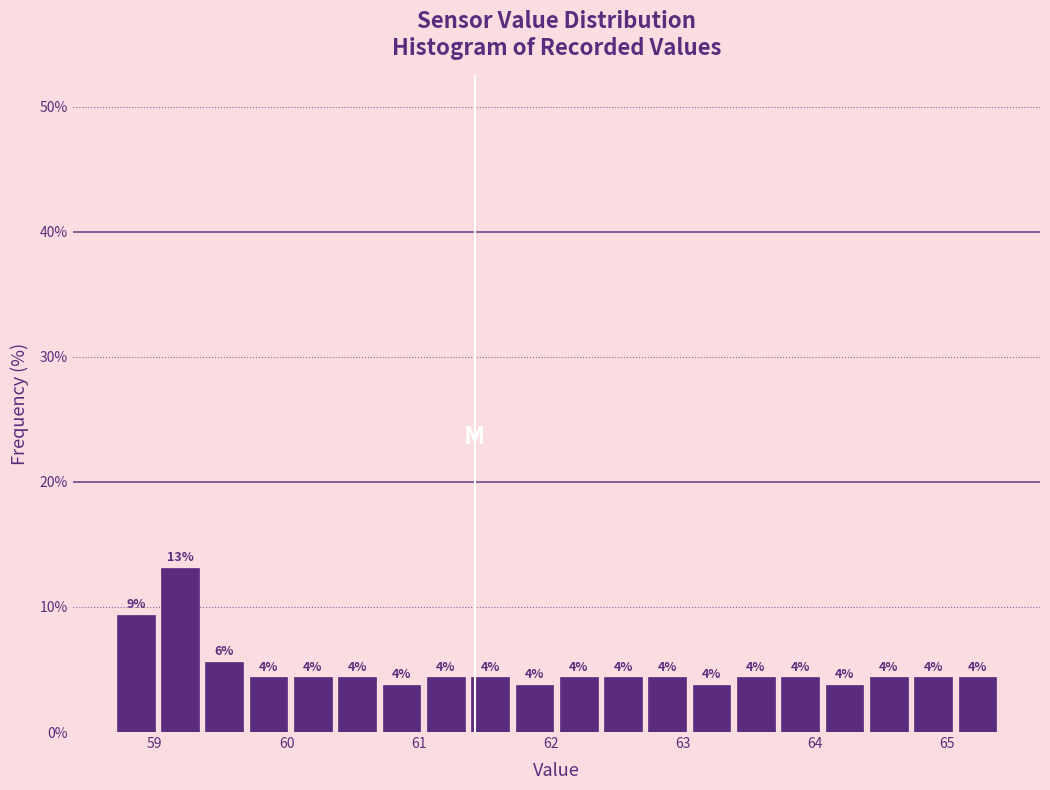

Around what value on the x-axis is the tallest bar? Give the approximate position of its centre, as read against the axis.

59.2